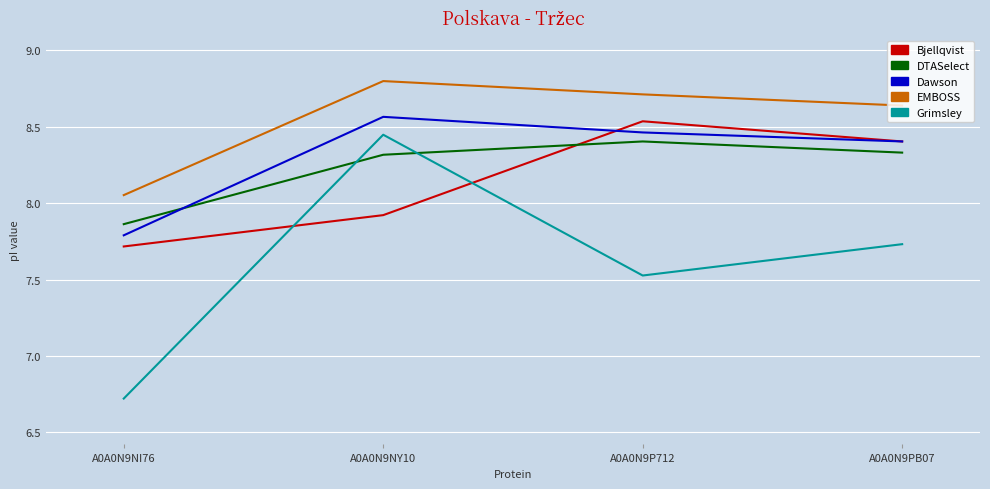

How many lines are shown in the chart?

5